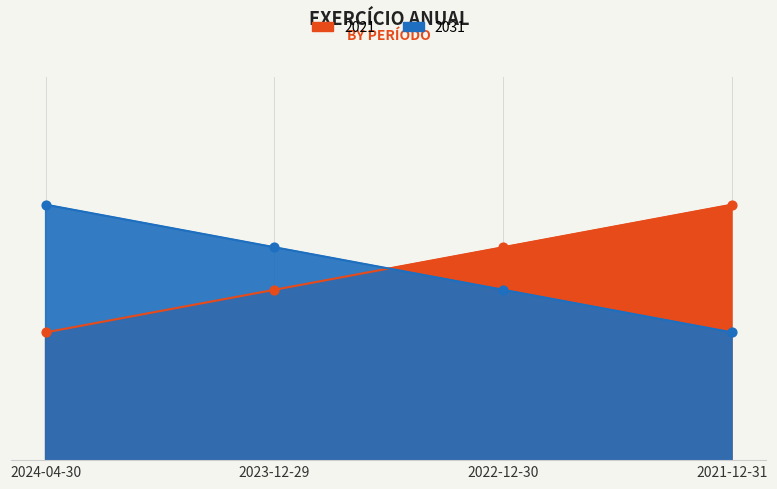

What are all the series names shown in the legend?

2021, 2031